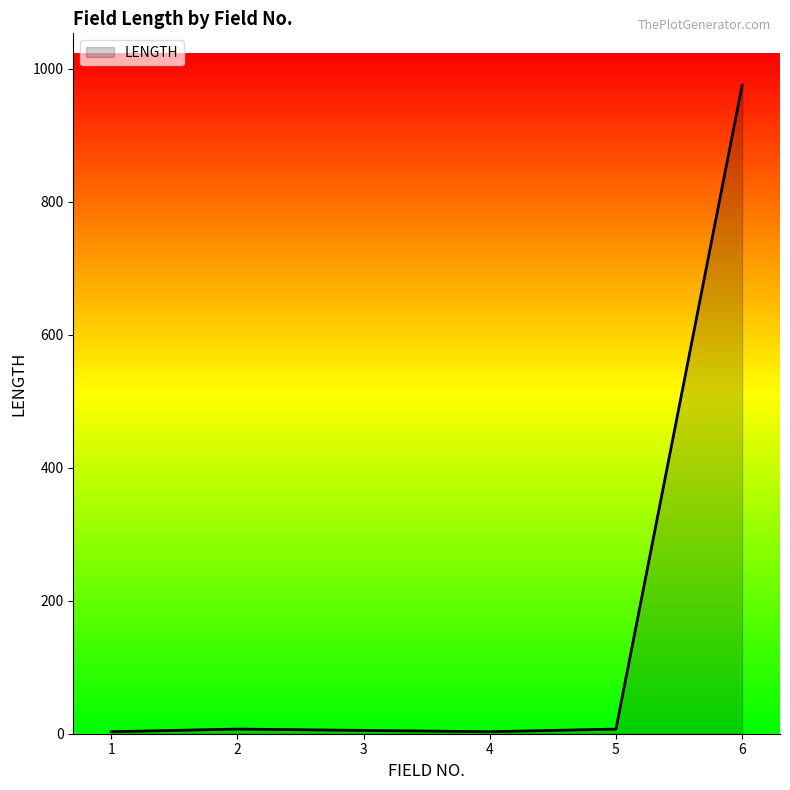

What is the maximum value shown in the chart?

975